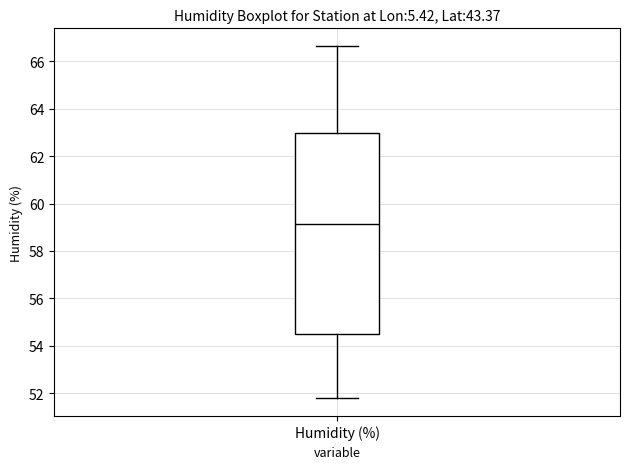

Transcribe this box plot: give where the median line is, the range the box spans, and where the two whiskers end, as read against the y-axis. The values are not printed on the chart, so give them approximately, as read against the axis.

median 59.2, box 54.4 to 63.0, whiskers 51.8 to 66.6